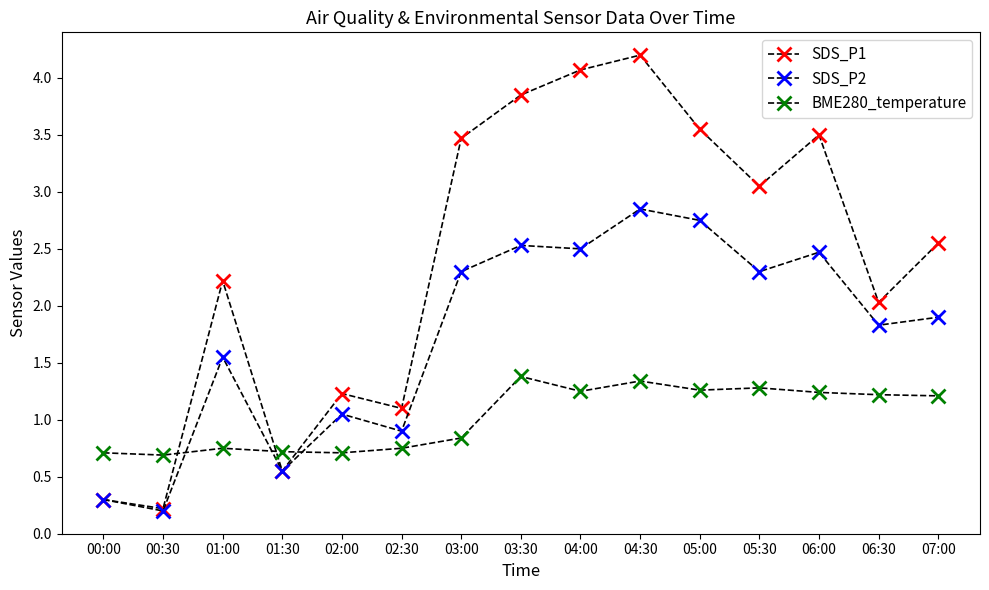

What is the total value across all series at 05:30?

6.6